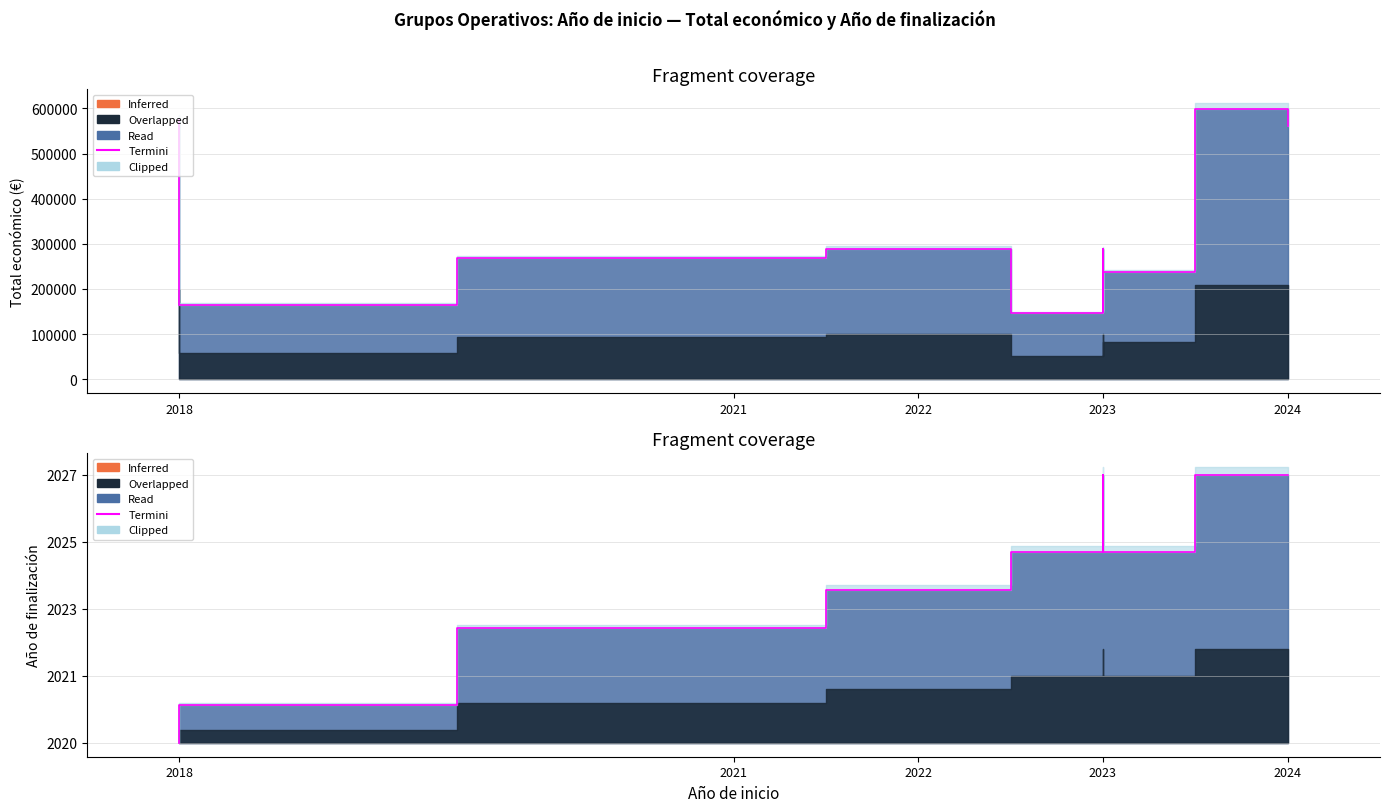

What position from the left is 2021?

2